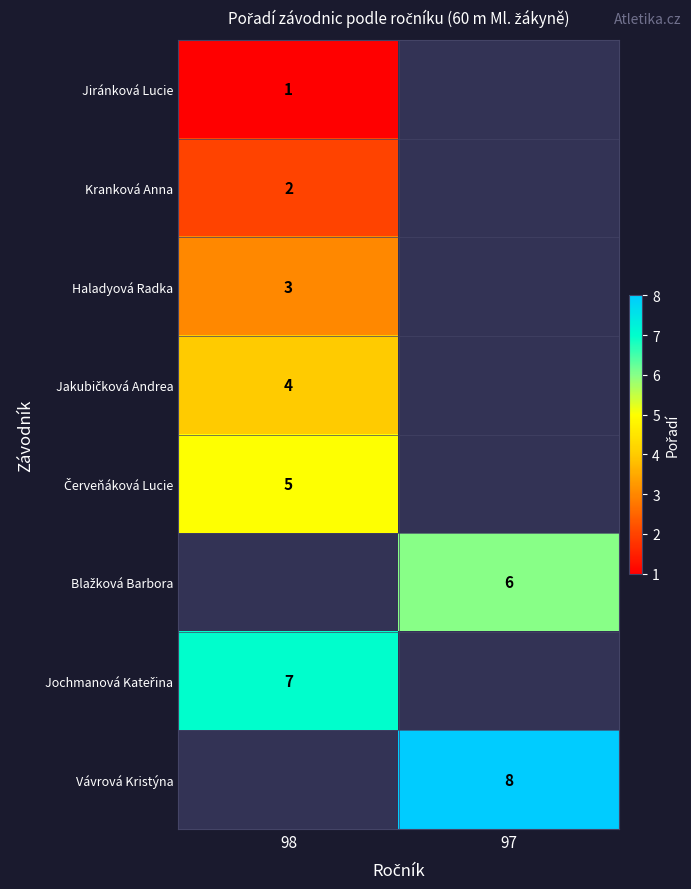

True or false: Kranková Anna has a value of 1 at 98.

False